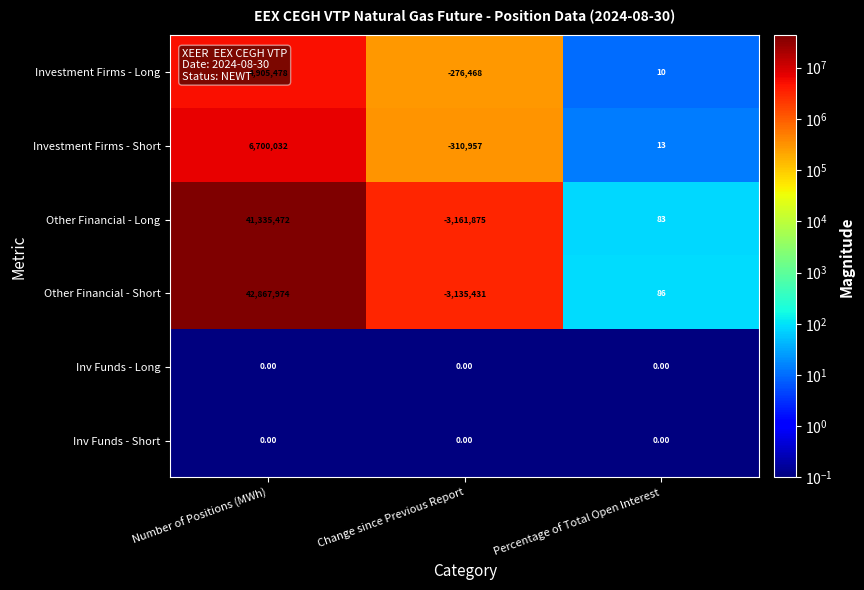

Which label corresponds to the largest value in the chart?

Number of Positions (MWh)